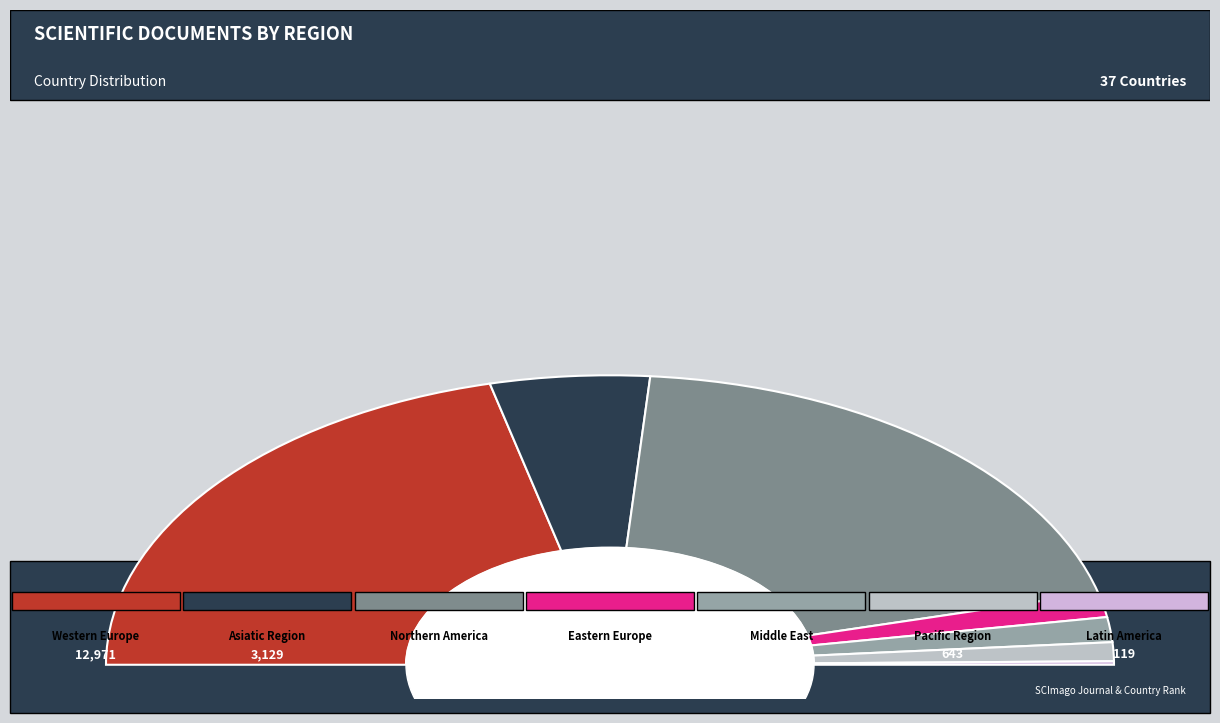

Is Northern America the majority of the pie?

No